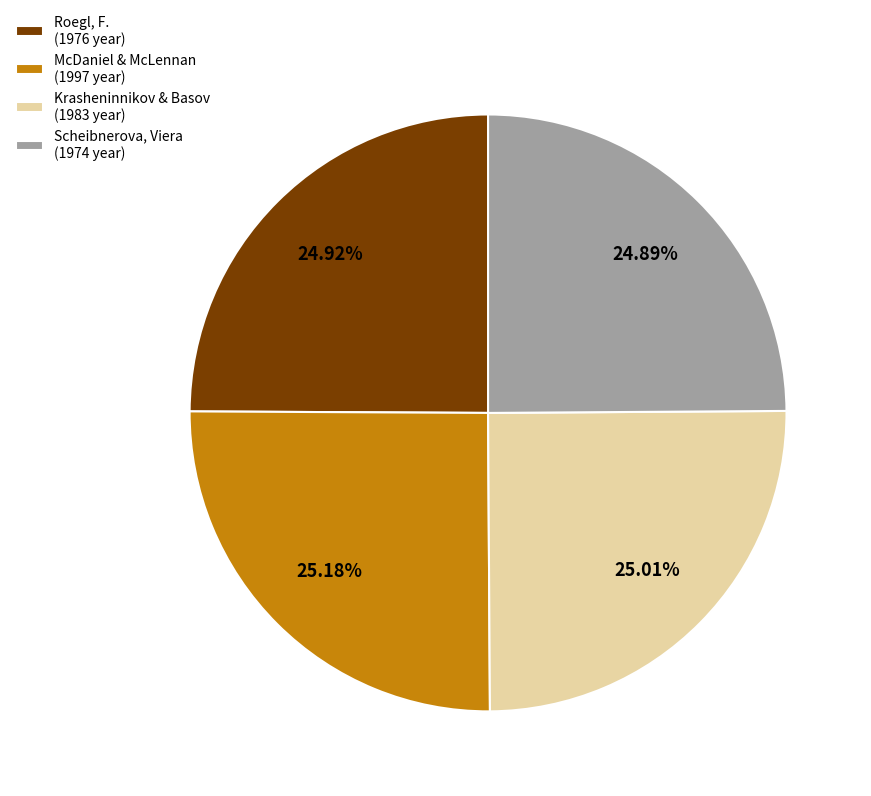

Rank the categories by value from highest to lowest.

McDaniel & McLennan (1997 year), Krasheninnikov & Basov (1983 year), Roegl, F. (1976 year), Scheibnerova, Viera (1974 year)